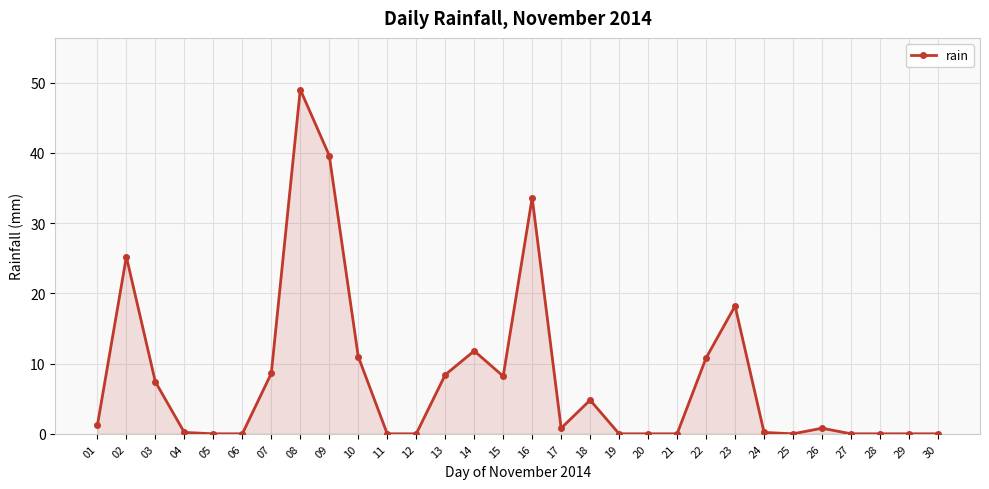

What is the change in value from 23 to 28?

-18.2